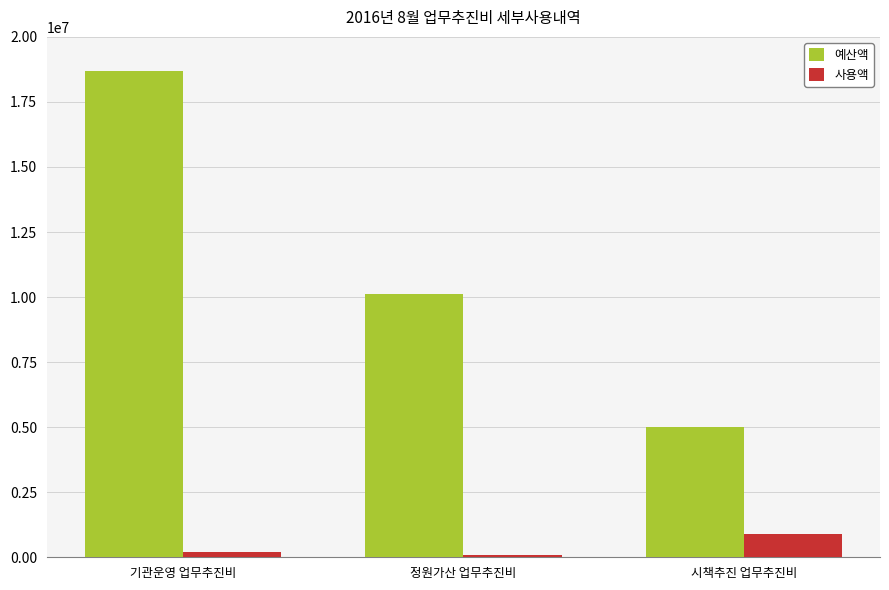

What are all the series names shown in the legend?

예산액, 사용액